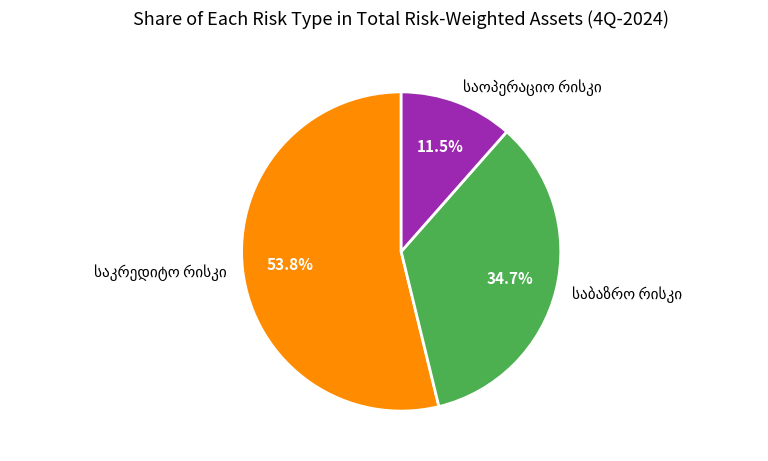

Is there a majority slice in this chart?

Yes